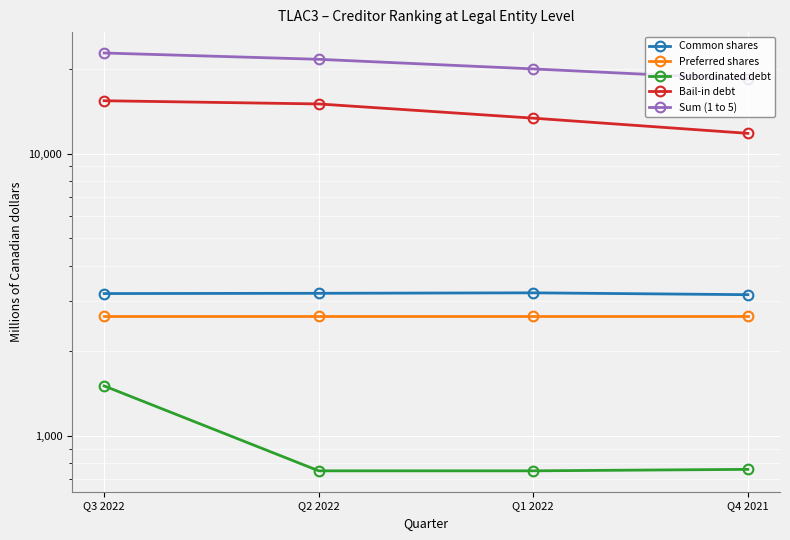

Between Q2 2022 and Q1 2022, which series saw the biggest shift?

Bail-in debt